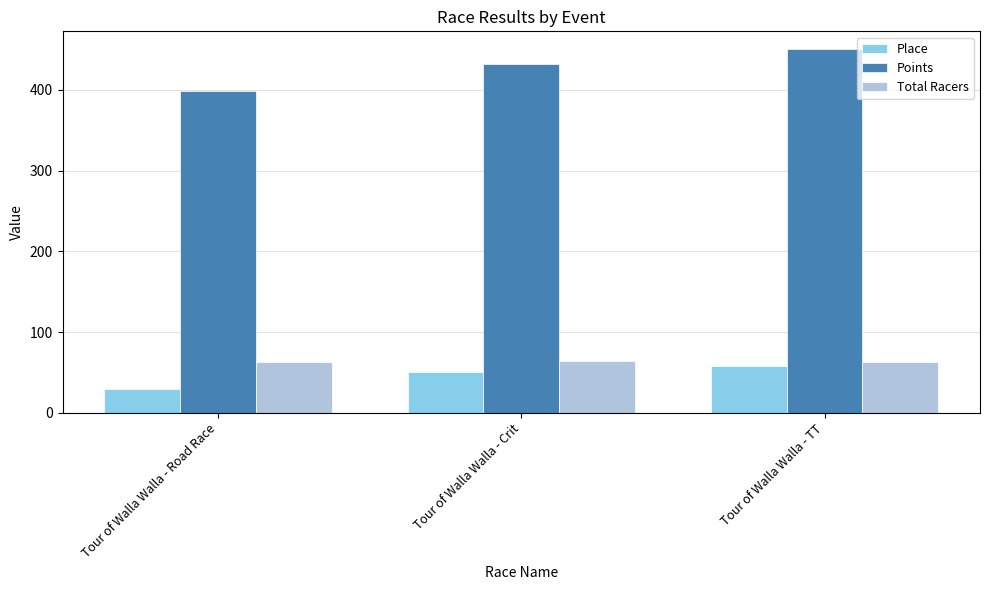

What is the sum of all Points values?

1280.5